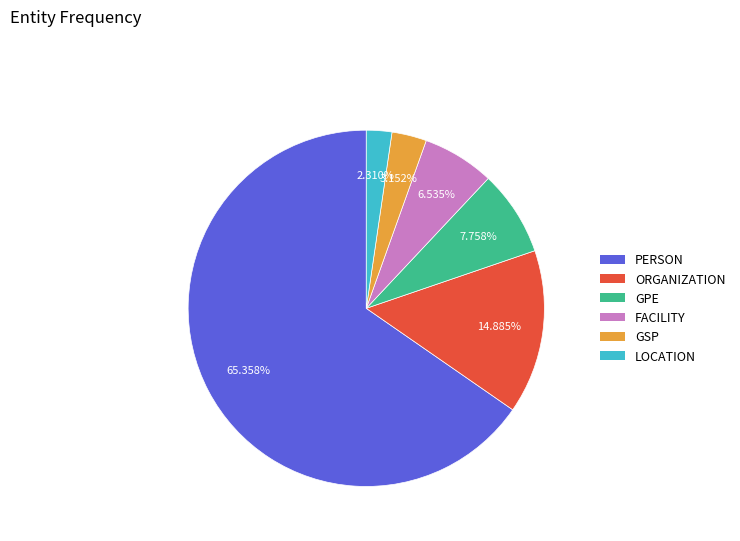

Is there a majority slice in this chart?

Yes